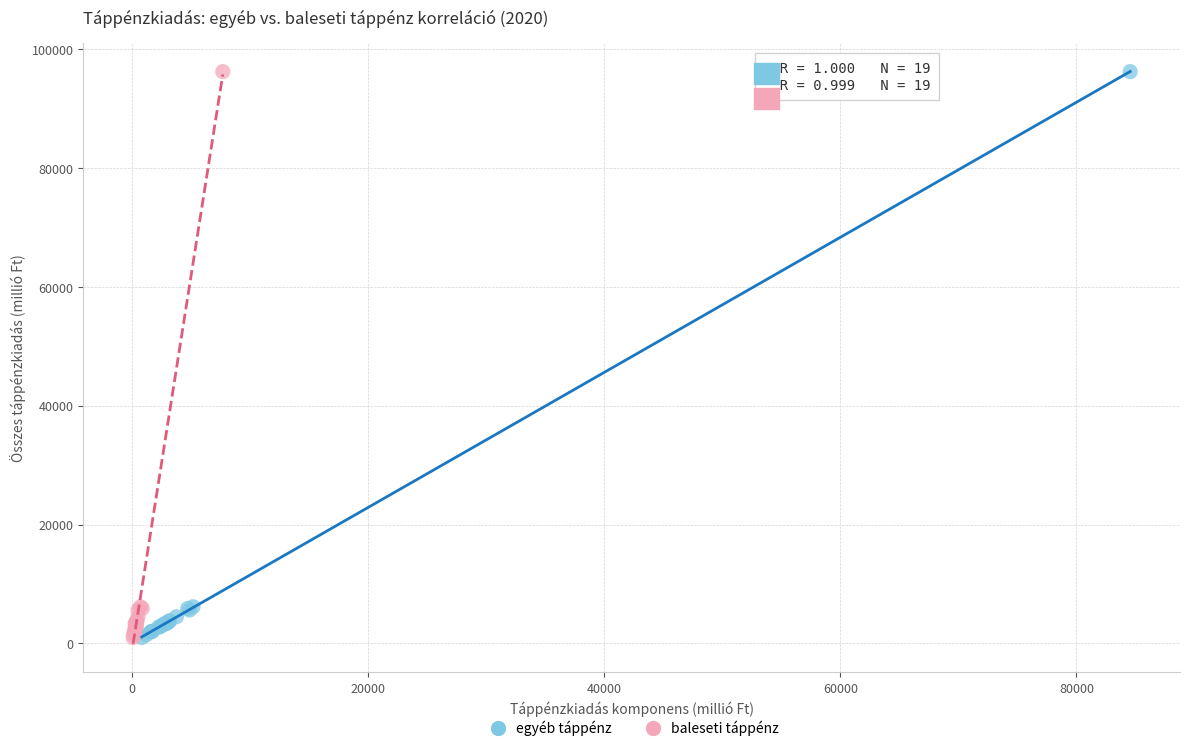

What are all the series names shown in the legend?

egyéb táppénz, baleseti táppénz